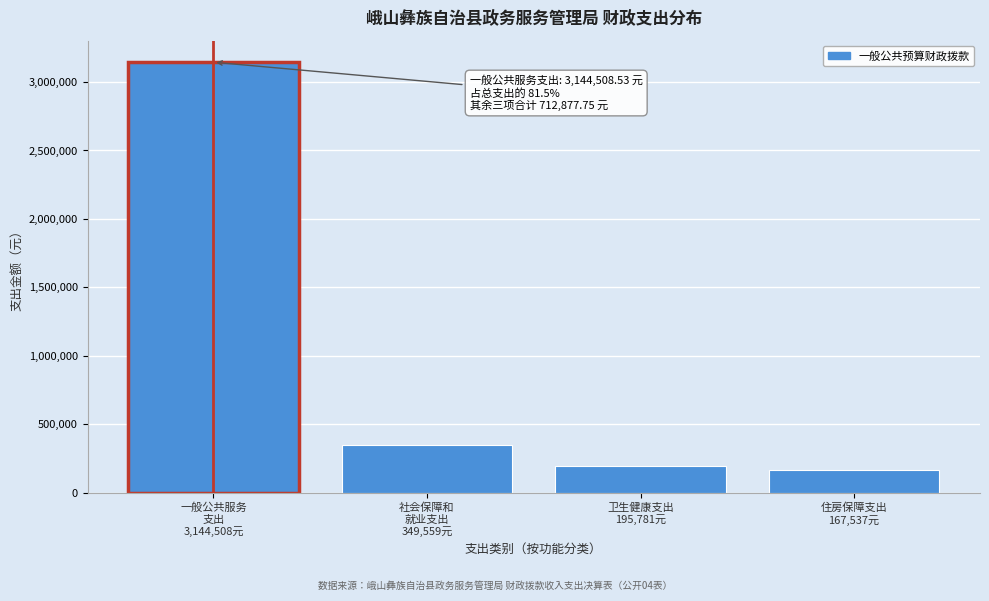

What is the maximum value shown in the chart?

3144508.5